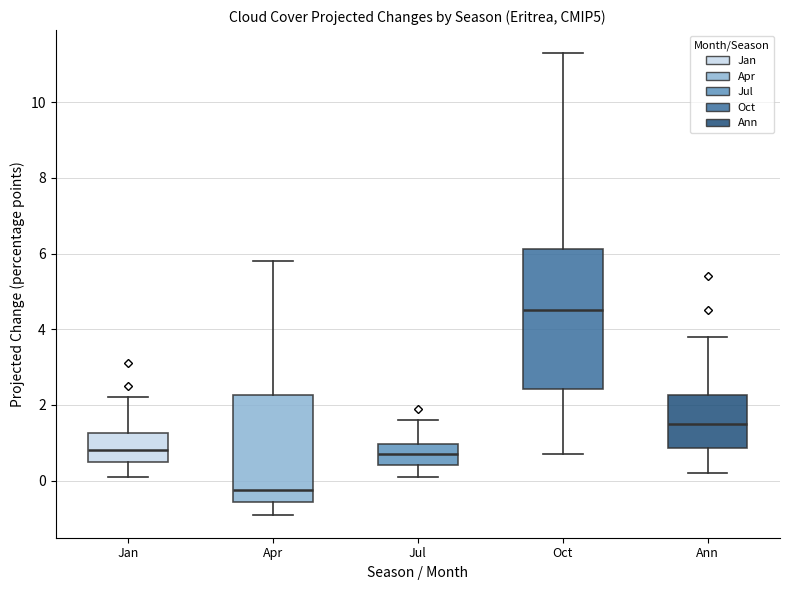

Reading left to right, transcribe this box plot: for each box, give where its median line is, the range the box spans, and where its two whiskers end, as read against the y-axis. The values are not printed on the chart, so give them approximately, as read against the axis.

Jan: median 0.8, box 0.6 to 1.2, whiskers 0.2 to 2.2
Apr: median -0.2, box -0.6 to 2.2, whiskers -0.8 to 5.8
Jul: median 0.8, box 0.4 to 1.0, whiskers 0.2 to 1.6
Oct: median 4.6, box 2.4 to 6.2, whiskers 0.8 to 11.4
Ann: median 1.6, box 0.8 to 2.2, whiskers 0.2 to 3.8